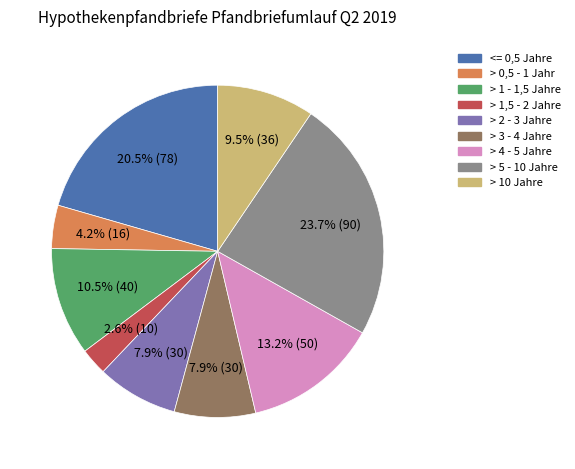

How many slices are in this pie chart?

9